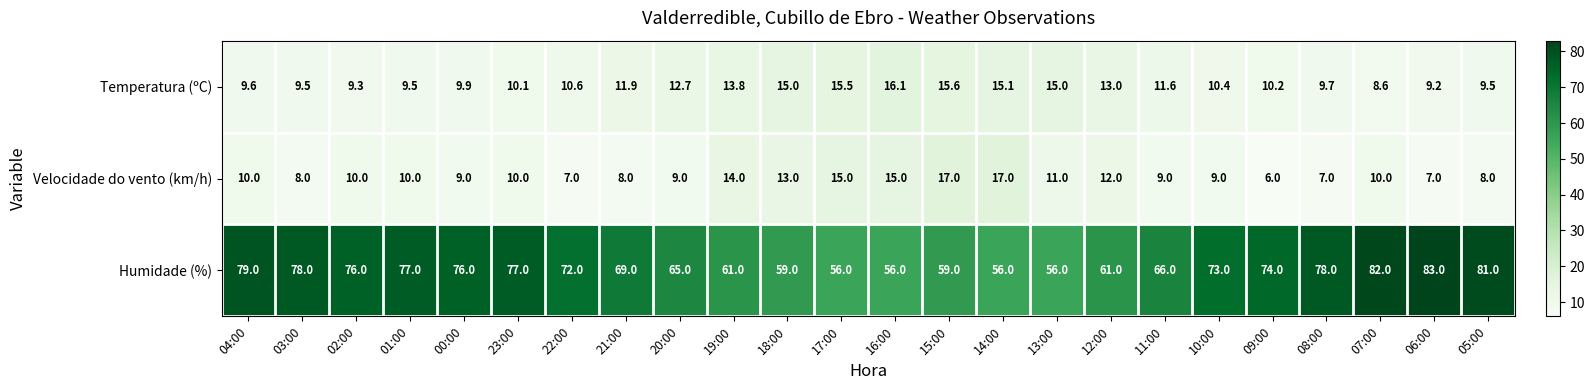

Rank the series at 02:00 from highest to lowest value.

Humidade (%), Velocidade do vento (km/h), Temperatura (ºC)